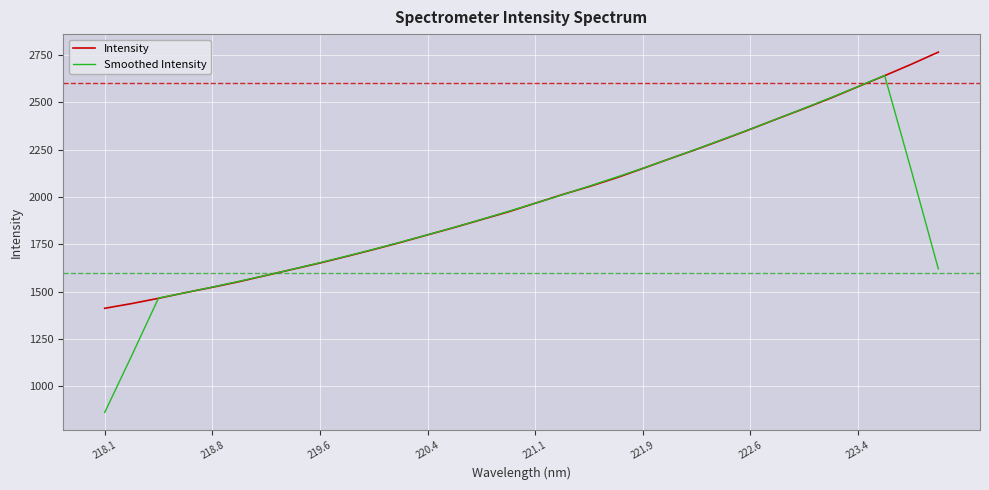

Which series has the largest range (max minus min)?

Smoothed Intensity